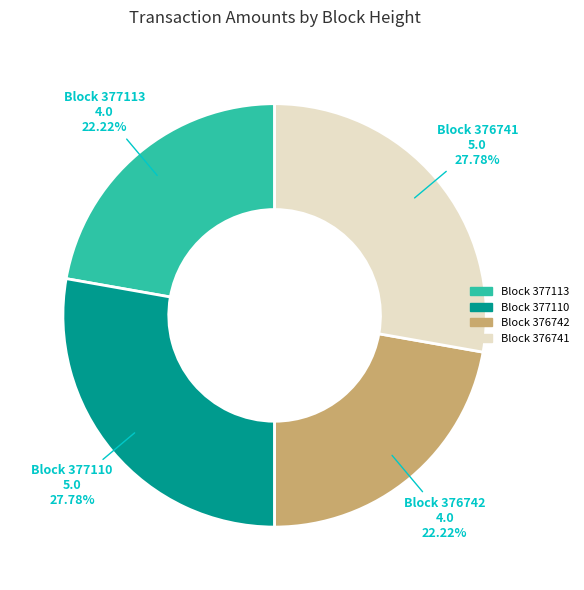

What is the ratio of the value at Block 377110 to the value at Block 376741?

1.0